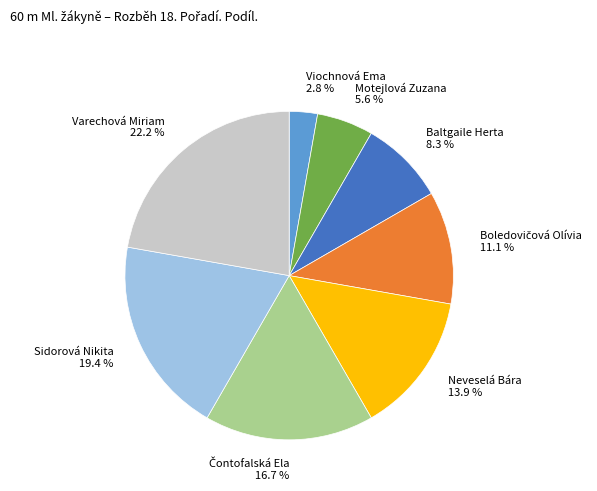

What is the ratio of the value at Motejlová Zuzana to the value at Viochnová Ema?

2.0